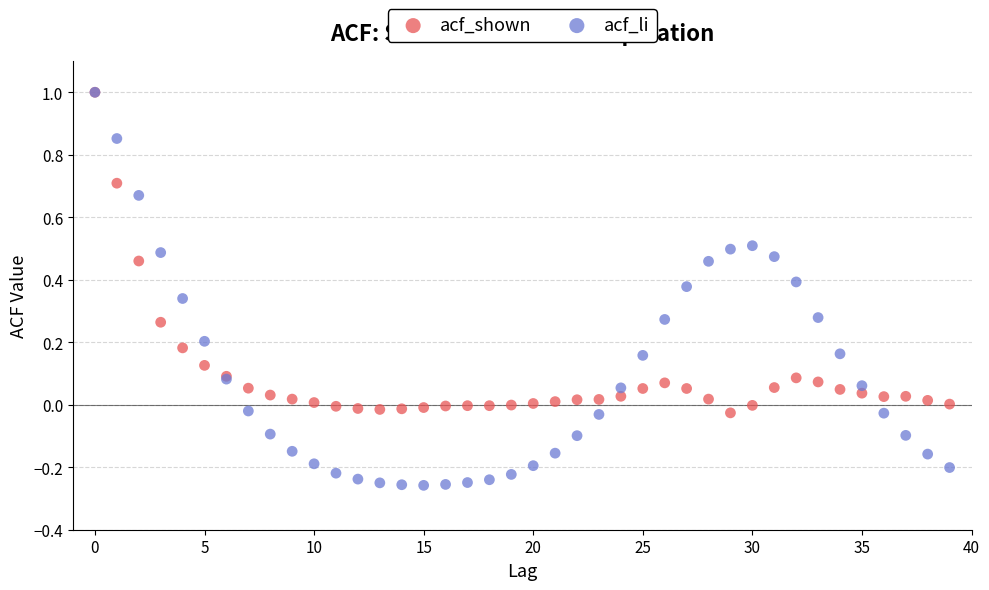

What are all the series names shown in the legend?

acf_shown, acf_li